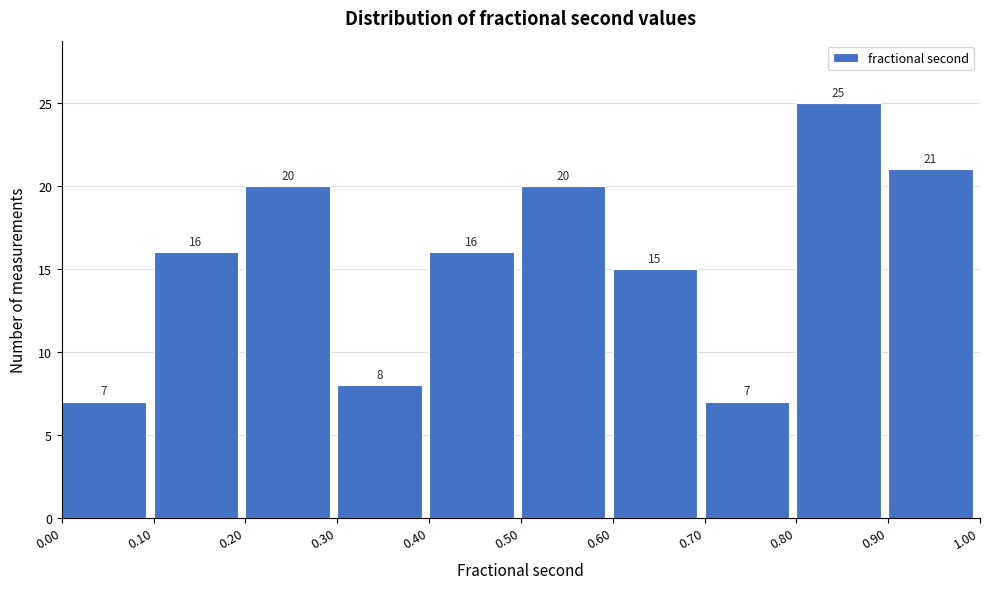

Reading left to right, transcribe this chart: for each bar, give the range it covers on the x-axis and its height.

0.00 to 0.10: 7
0.10 to 0.20: 16
0.20 to 0.30: 20
0.30 to 0.40: 8
0.40 to 0.50: 16
0.50 to 0.60: 20
0.60 to 0.70: 15
0.70 to 0.80: 7
0.80 to 0.90: 25
0.90 to 1.00: 21